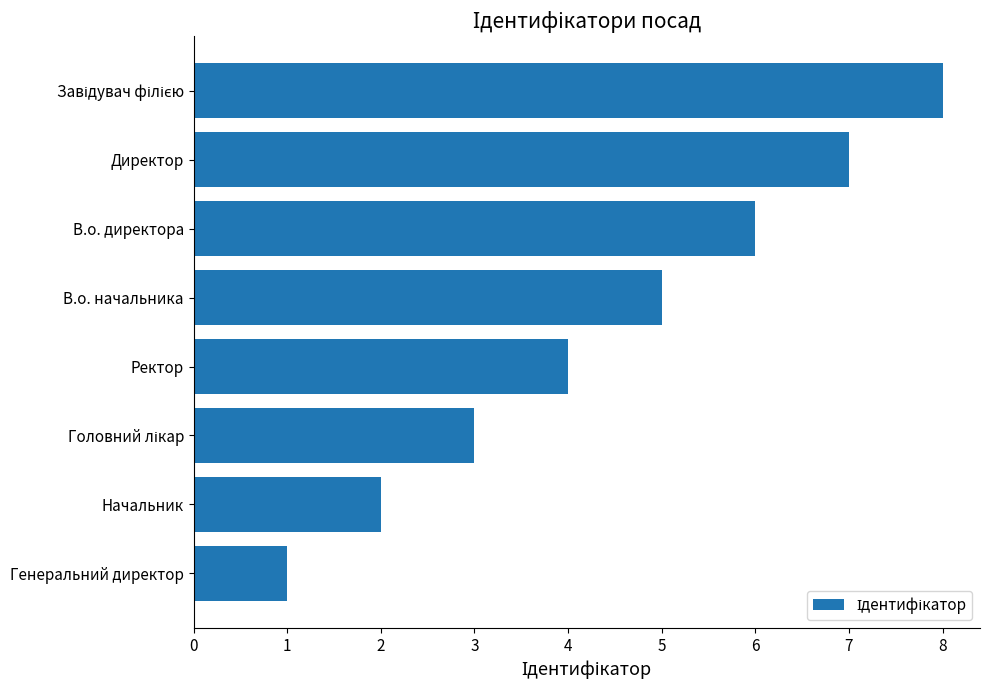

What value does the data have at В.о. начальника?

5